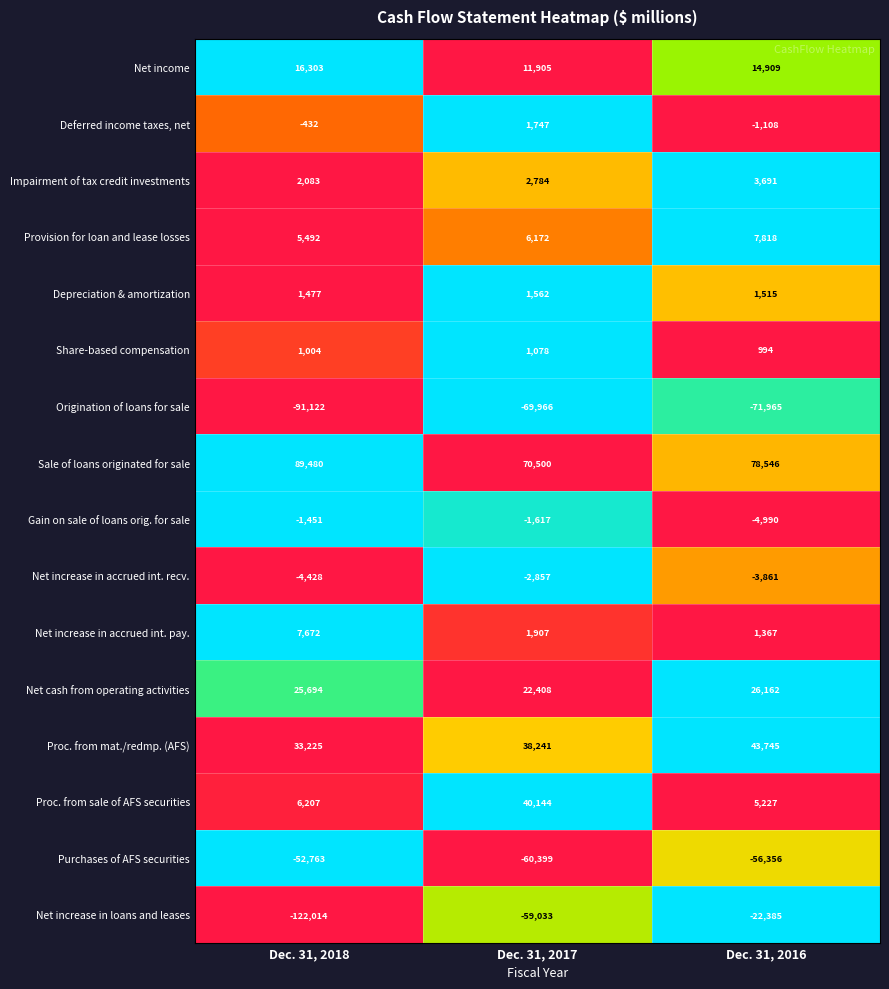

What is the lowest value of the Share-based compensation series?

994